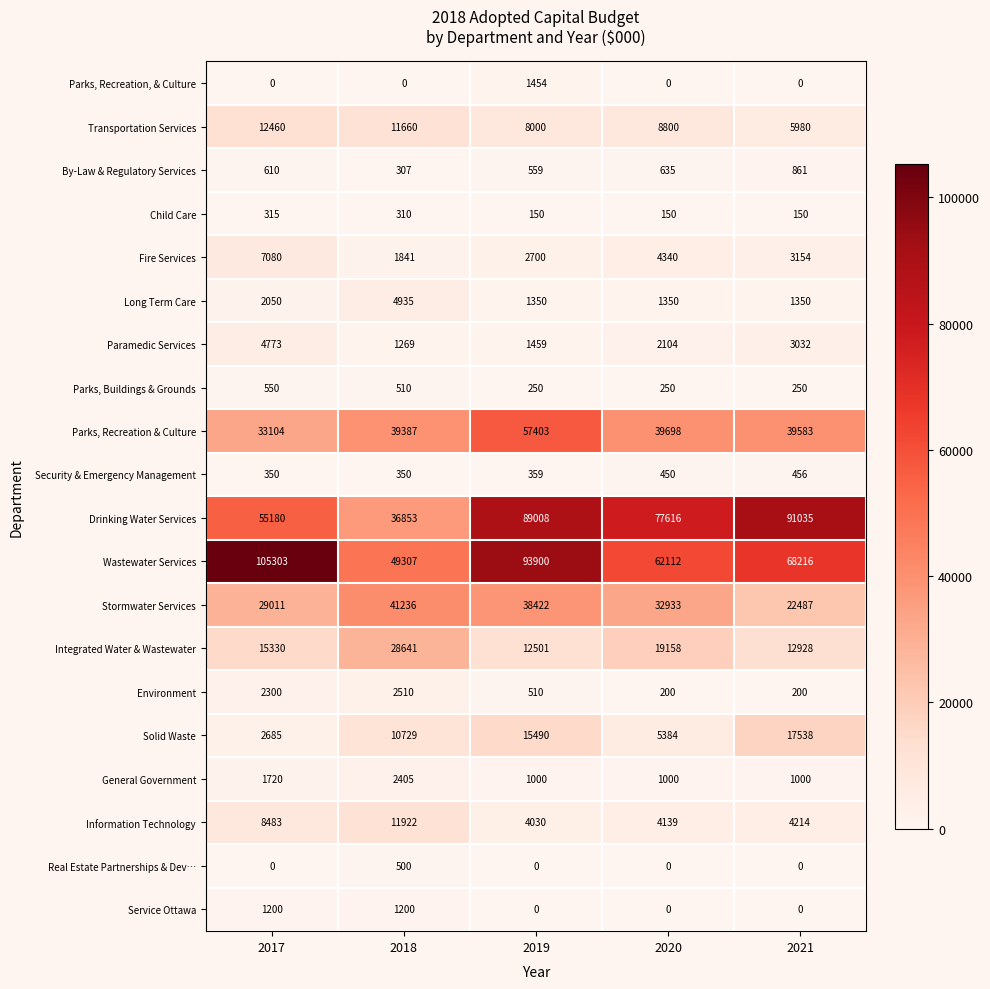

How many values in the Paramedic Services series are below 2104?

2